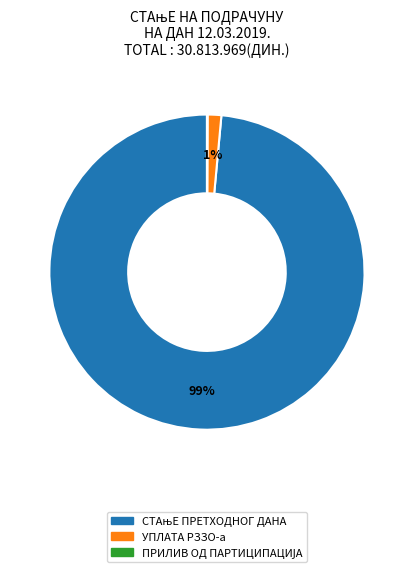

Is there any slice that represents more than half of the pie?

Yes